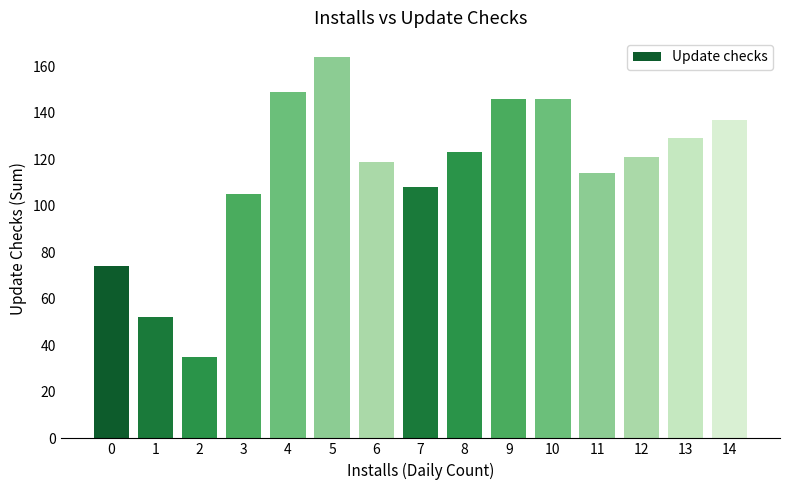

What is the average value?

115